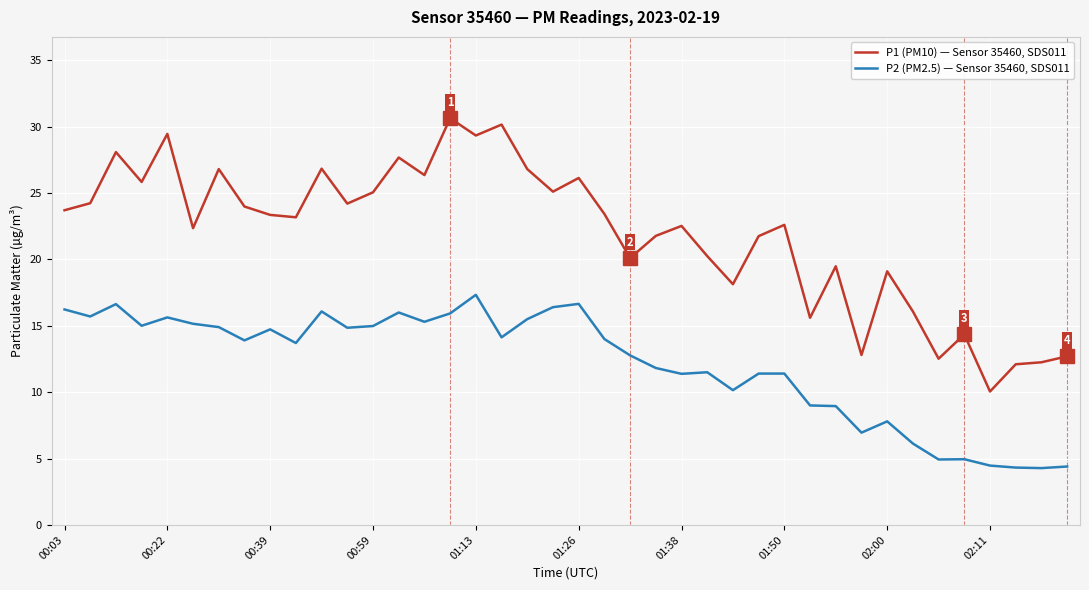

Does the chart display data point markers on the line(s)?

No